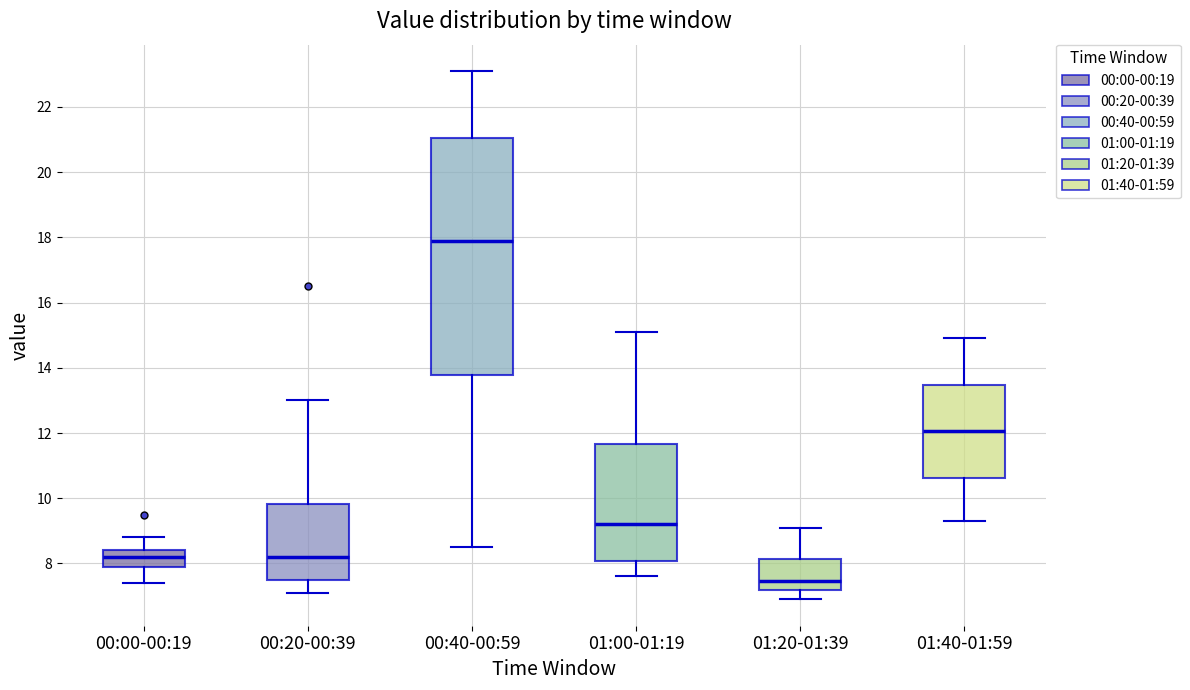

Where is the upper edge of the box for 01:00-01:19 on the y-axis? The values are not printed on the chart, so give them approximately, as read against the axis.

11.6